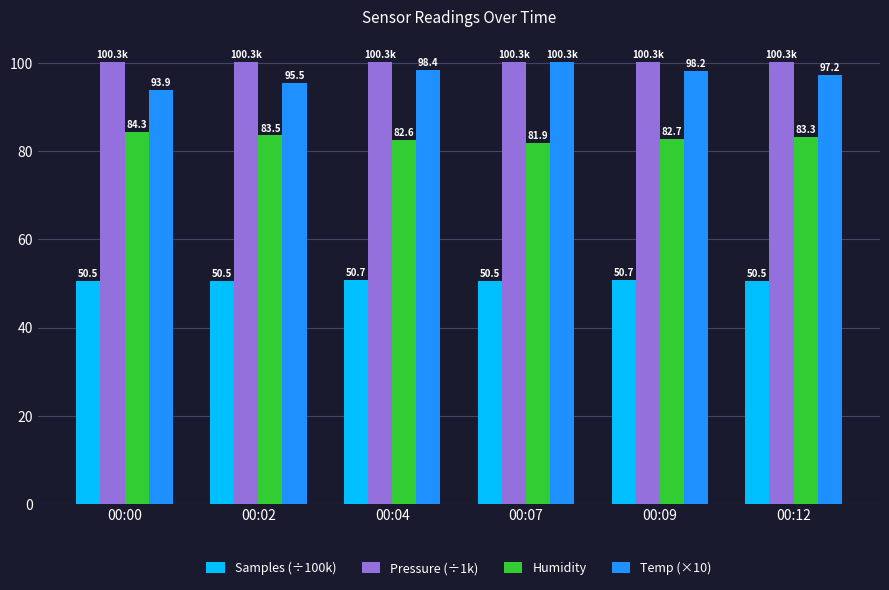

The Samples (÷100k) series shows 50.5 at 00:12. True or false?

True